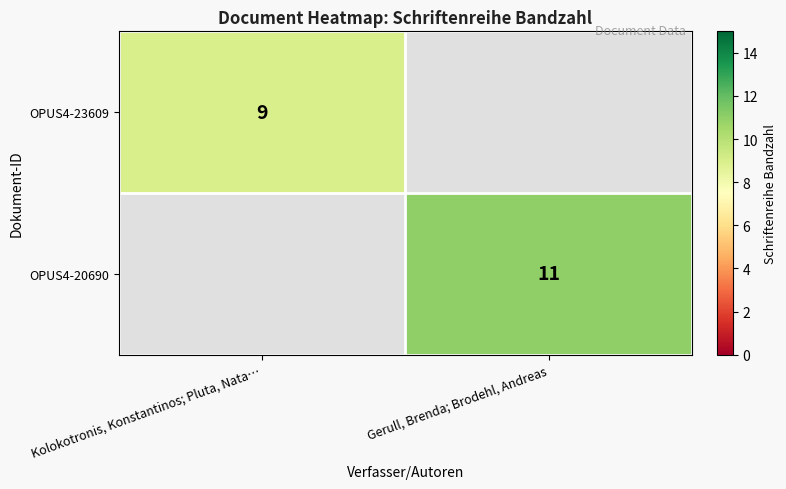

The OPUS4-23609 series shows 3 at Kolokotronis, Konstantinos; Pluta, Nata…. True or false?

False